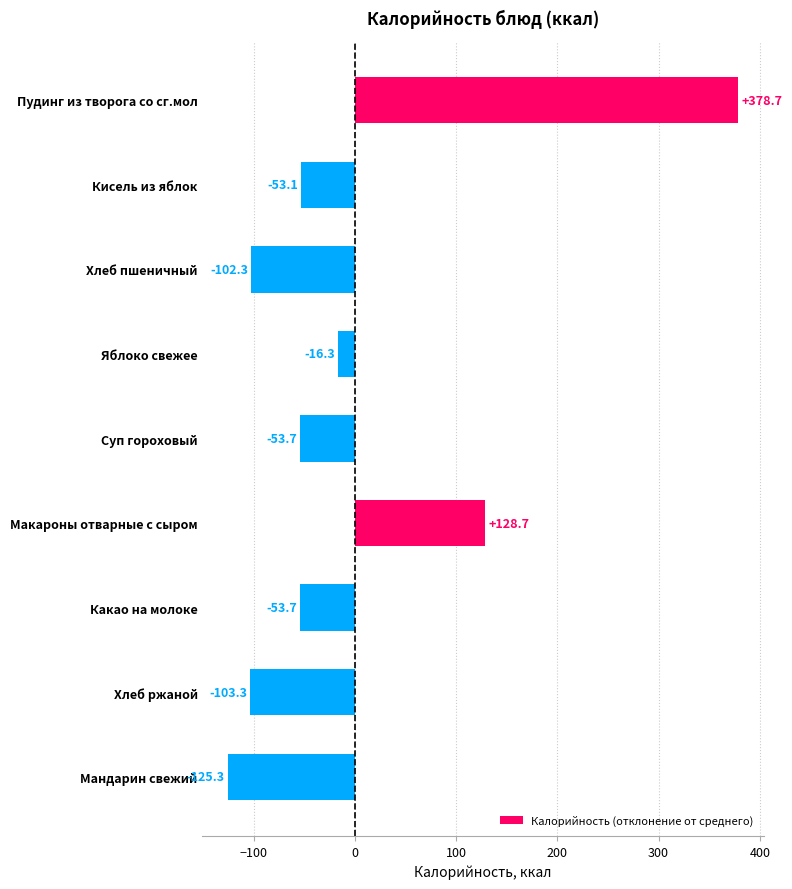

Which category has the highest value across all series?

Пудинг из творога со сг.мол